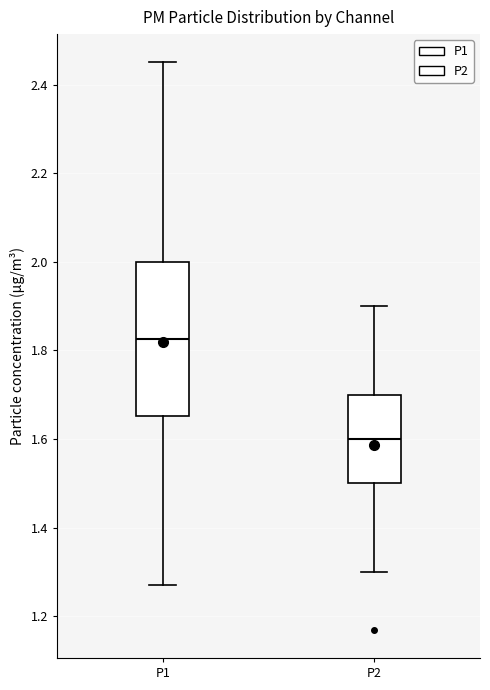

Reading left to right, read every box against the y-axis: the position of its median line, the range the box covers, and the ends of its whiskers. The values are not printed on the chart, so give them approximately, as read against the axis.

P1: median 1.82, box 1.66 to 2.00, whiskers 1.28 to 2.46
P2: median 1.60, box 1.50 to 1.70, whiskers 1.30 to 1.90